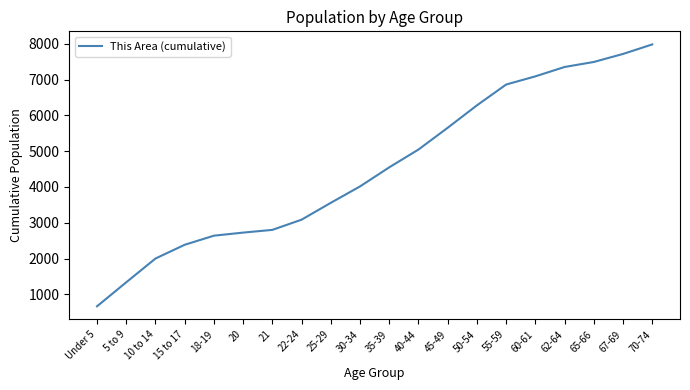

The value at 22-24 is 2017. True or false?

False